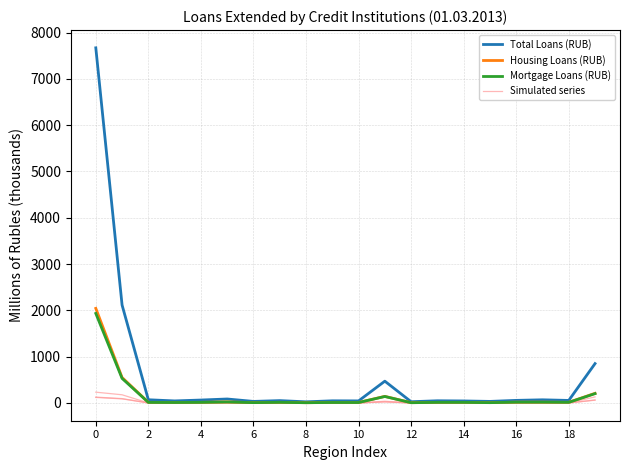

At which label does Mortgage Loans (RUB) reach its minimum?

8